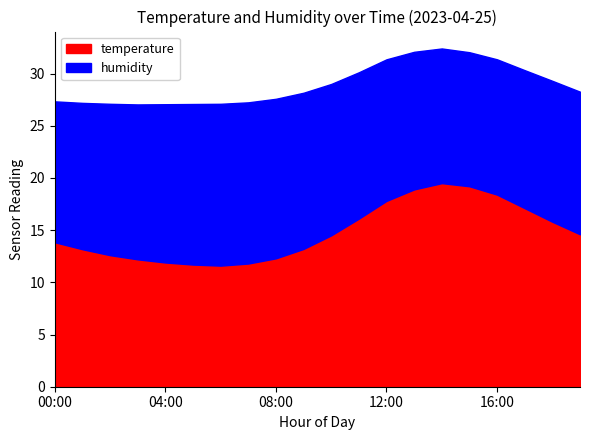

True or false: temperature has a value of 12.3 at 08:00.

True